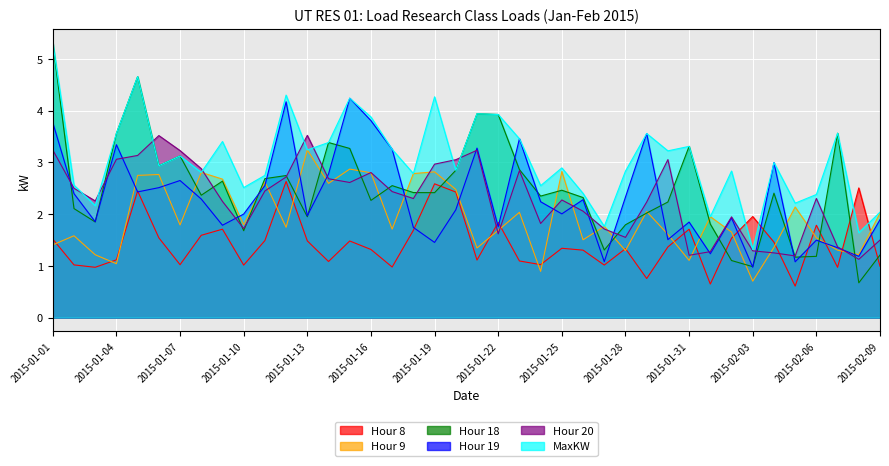

Rank the series at 2015-01-17 from highest to lowest value.

Hour 19, MaxKW, Hour 18, Hour 20, Hour 9, Hour 8